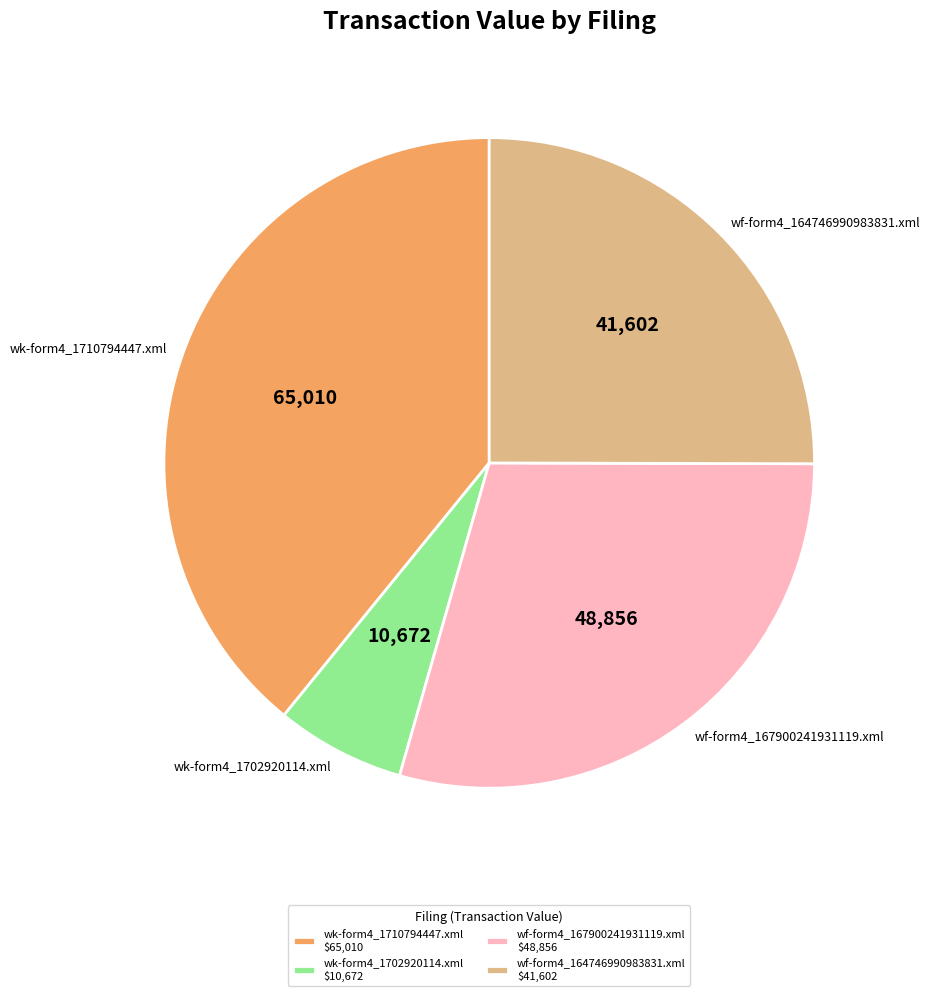

Is it true that wf-form4_167900241931119.xml is 29% of the pie?

True